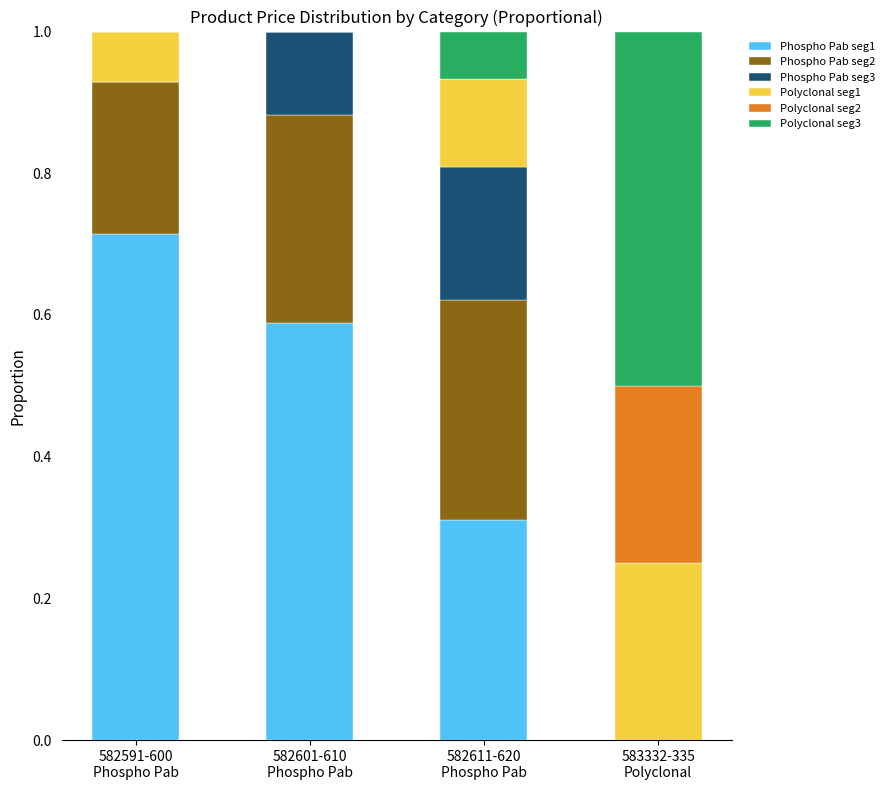

What is the difference between the second highest and second lowest values in the Phospho Pab seg1 series?

0.3